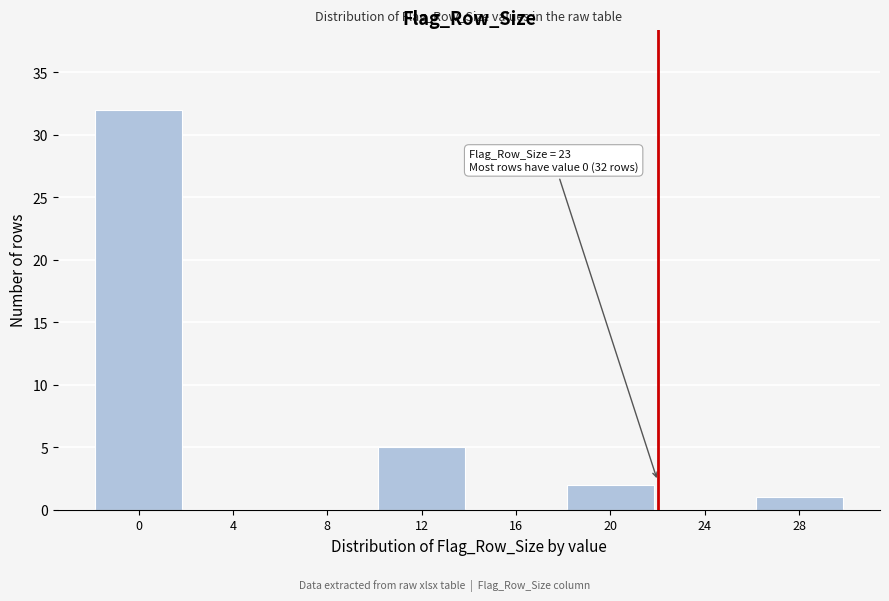

Reading left to right, extract all data points from this chart.

0=32	4=0	8=0	12=5	16=0	20=2	24=0	28=1